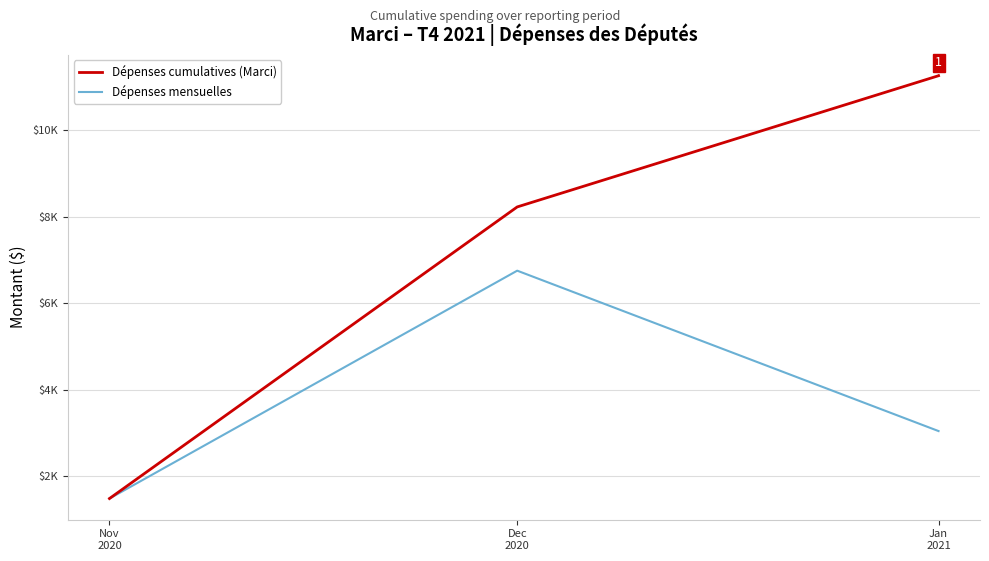

Is this an area chart (filled region under the line)?

No